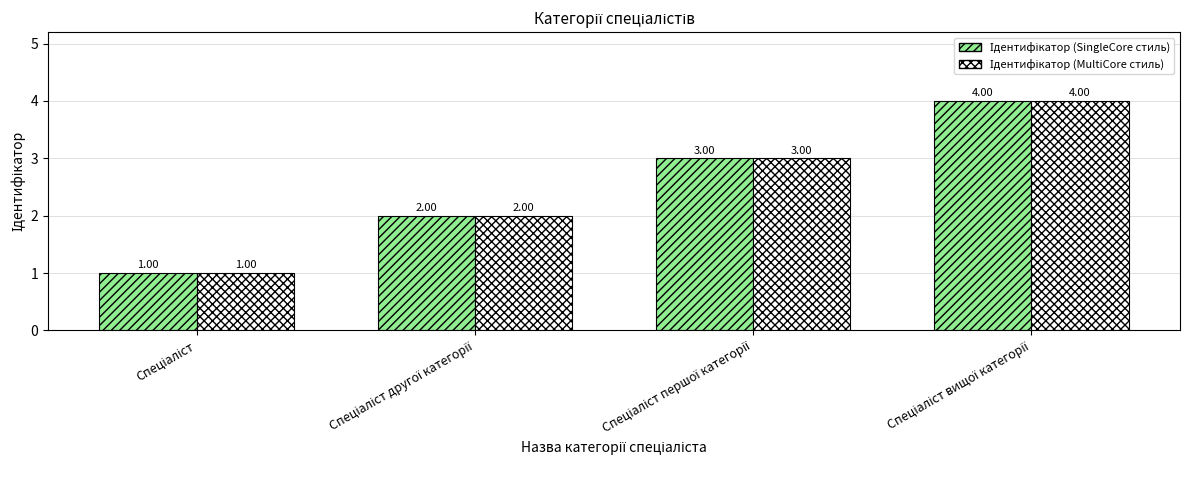

Are the bars grouped side by side (vs. stacked)?

Yes